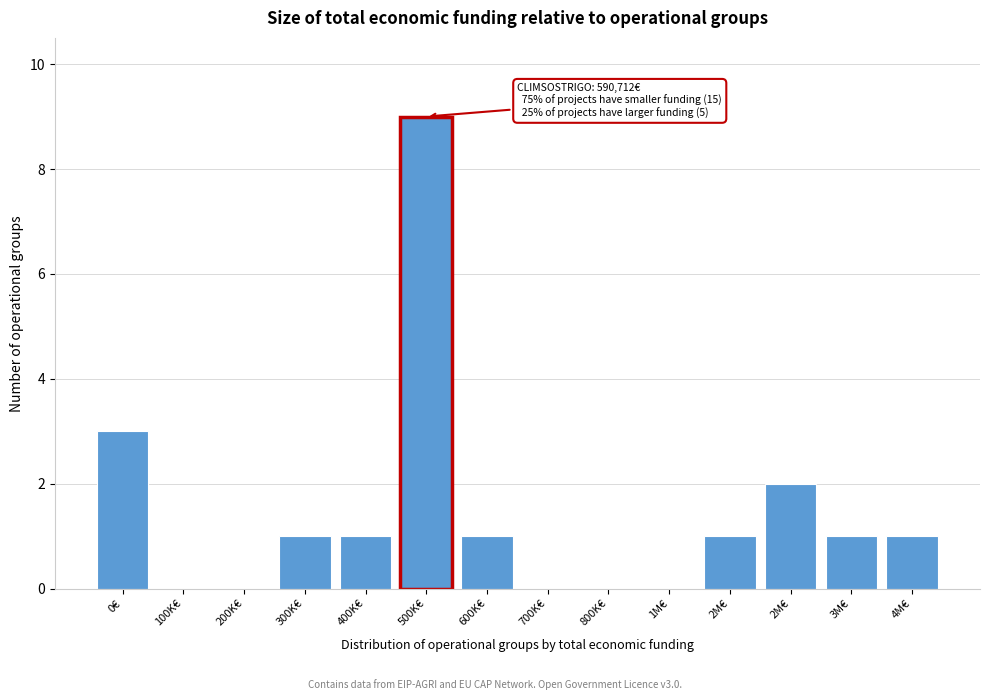

How many distinct data groups are displayed?

1